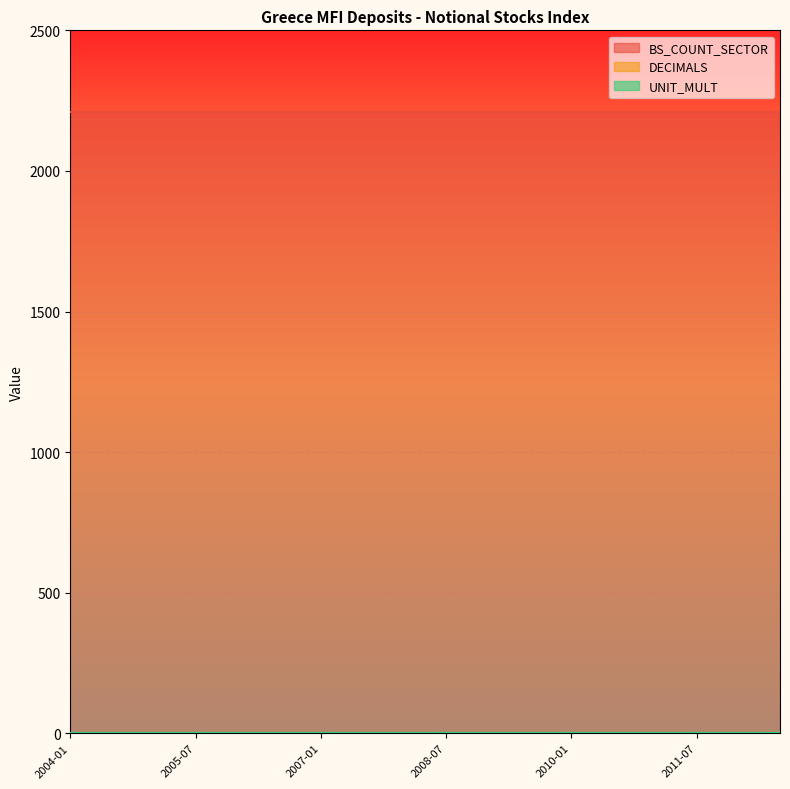

Reading right to left, extract all data points from this chart.

BS_COUNT_SECTOR: 2012-07=2210	2012-01=2210	2011-07=2210	2011-01=2210	2010-07=2210	2010-01=2210	2009-07=2210	2009-01=2210	2008-07=2210	2008-01=2210	2007-07=2210	2007-01=2210	2006-07=2210	2006-01=2210	2005-07=2210	2005-01=2210	2004-07=2210	2004-01=2210
DECIMALS: 2012-07=1	2012-01=1	2011-07=1	2011-01=1	2010-07=1	2010-01=1	2009-07=1	2009-01=1	2008-07=1	2008-01=1	2007-07=1	2007-01=1	2006-07=1	2006-01=1	2005-07=1	2005-01=1	2004-07=1	2004-01=1
UNIT_MULT: 2012-07=0	2012-01=0	2011-07=0	2011-01=0	2010-07=0	2010-01=0	2009-07=0	2009-01=0	2008-07=0	2008-01=0	2007-07=0	2007-01=0	2006-07=0	2006-01=0	2005-07=0	2005-01=0	2004-07=0	2004-01=0